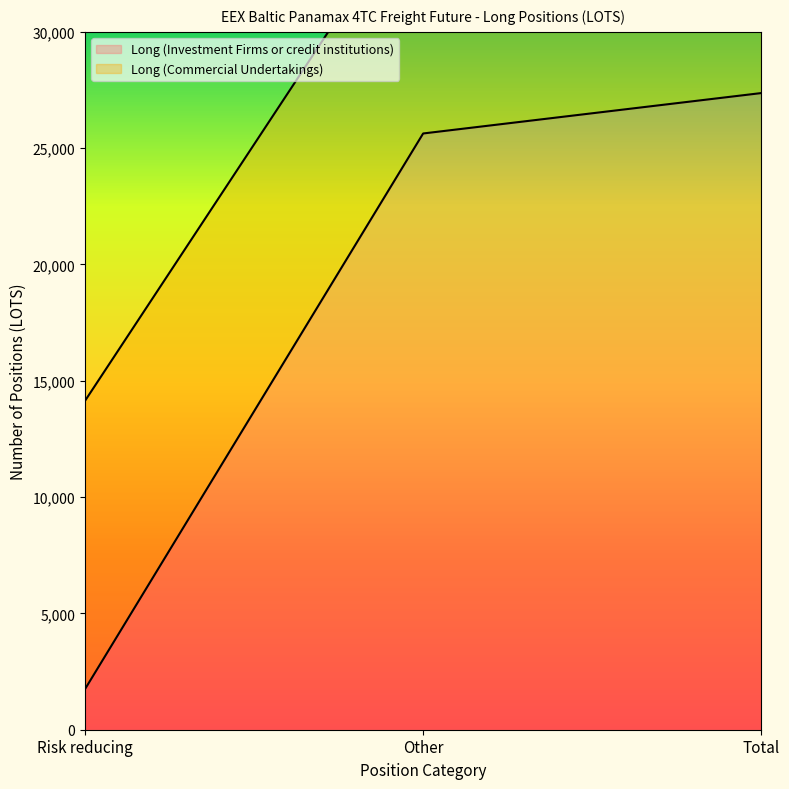

What is the change in value from Other to Total?

+1737.7